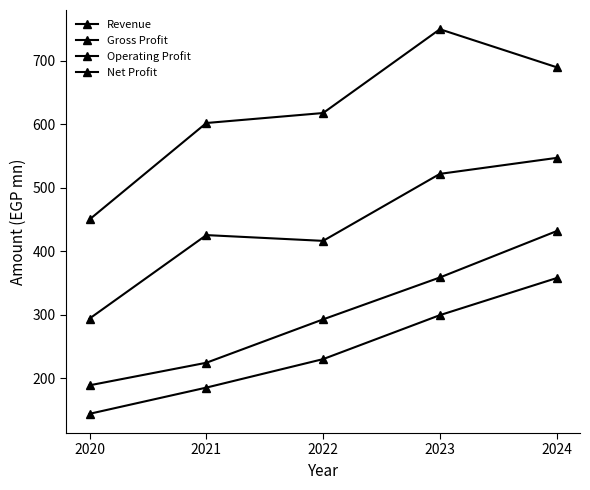

Does the chart have visible grid lines?

No